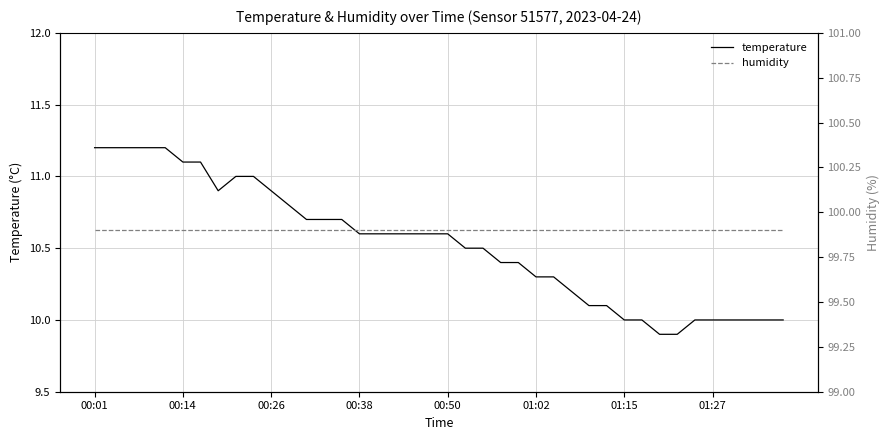

Rank the series by their maximum value, from highest to lowest.

humidity, temperature